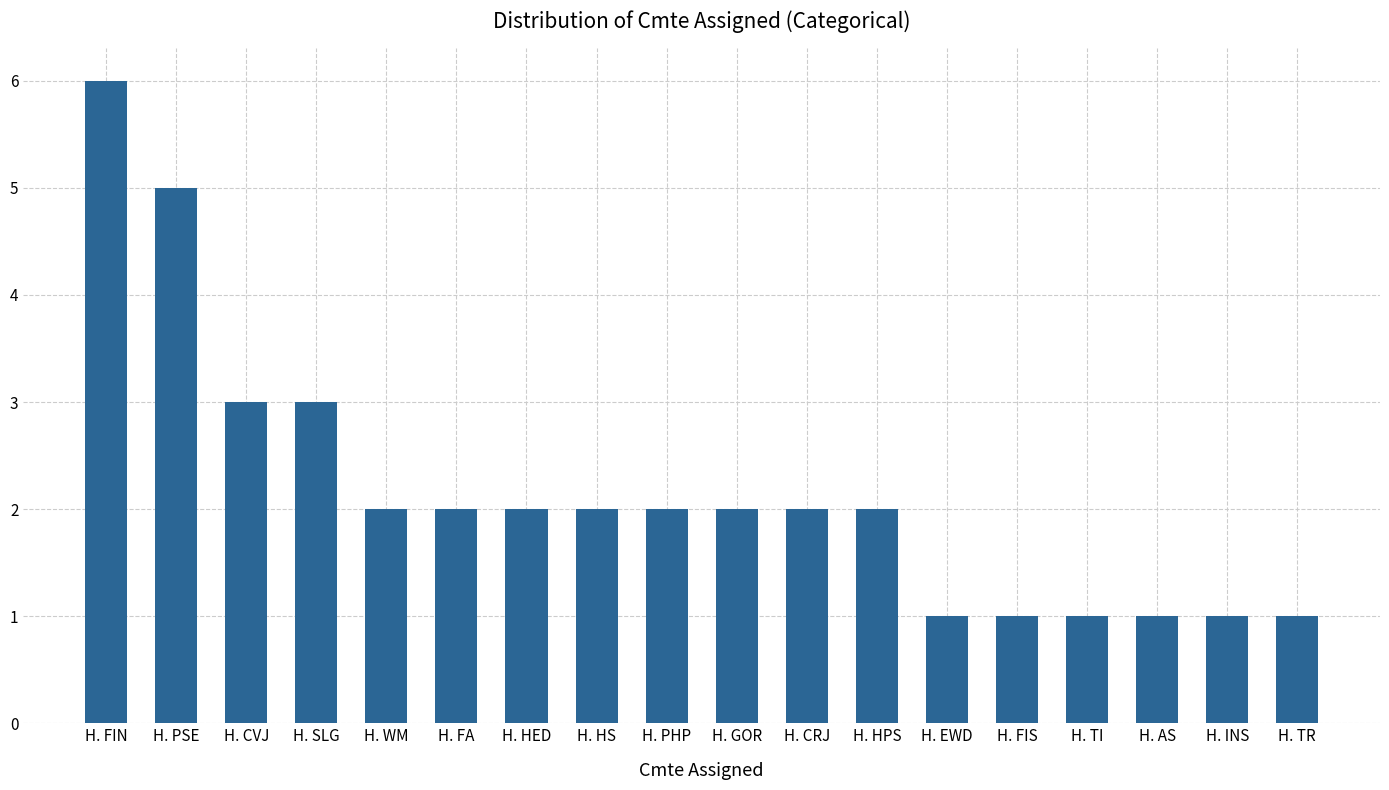

Reading right to left, list all the values displayed in this chart.

H. TR=1	H. INS=1	H. AS=1	H. TI=1	H. FIS=1	H. EWD=1	H. HPS=2	H. CRJ=2	H. GOR=2	H. PHP=2	H. HS=2	H. HED=2	H. FA=2	H. WM=2	H. SLG=3	H. CVJ=3	H. PSE=5	H. FIN=6